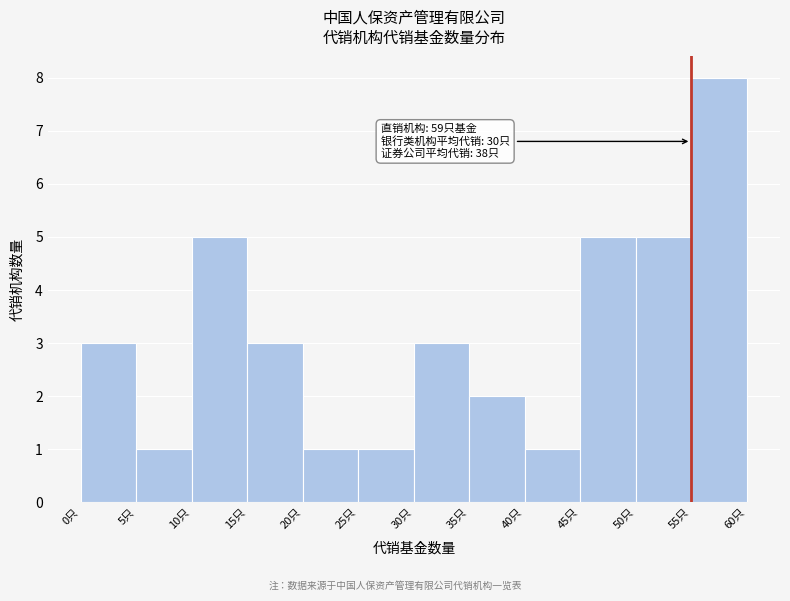

Over which range of the x-axis is the bar tallest?

55 to 60